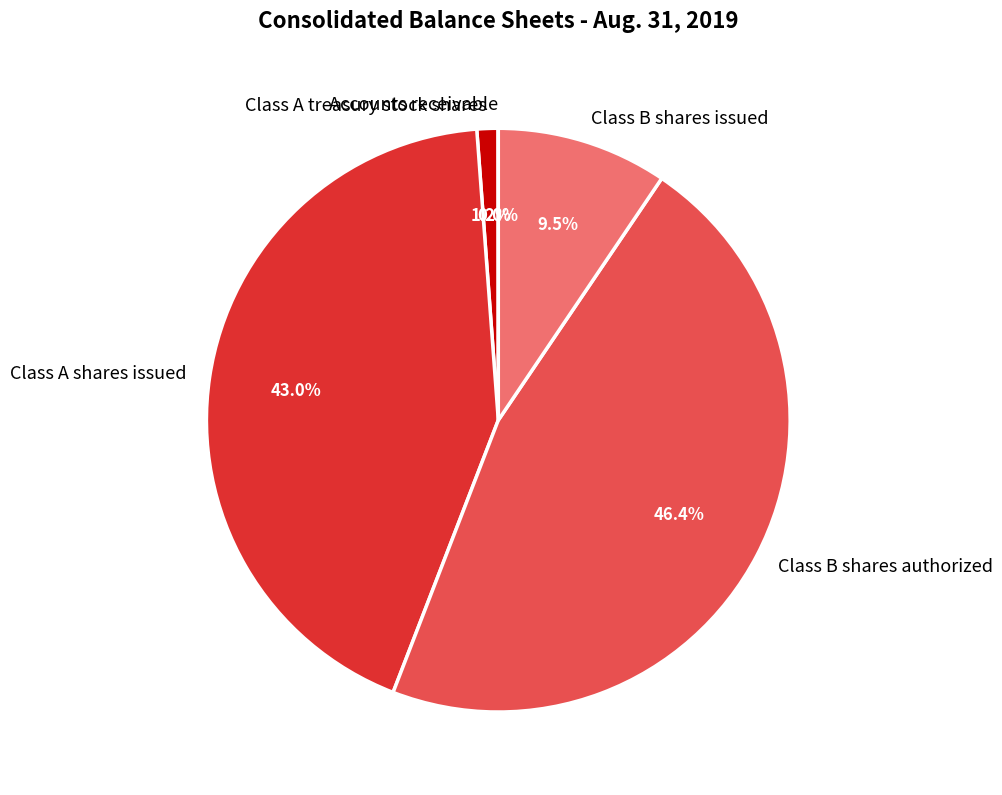

Which slice is the largest?

Class B shares authorized